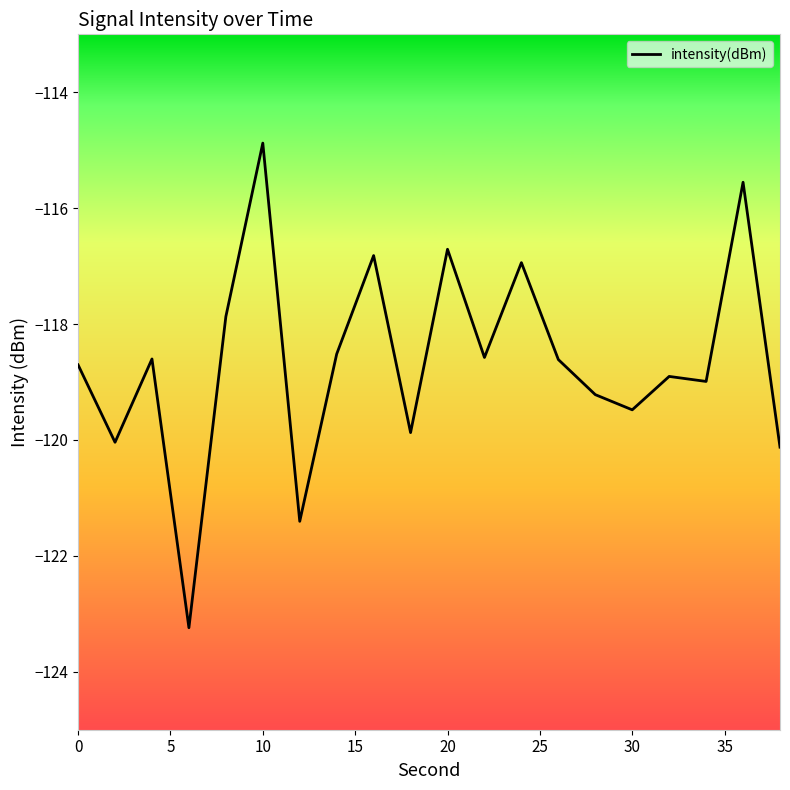

Reading left to right, what are all the values shown in this chart?

-118.7	-120.0	-118.6	-123.2	-117.9	-114.9	-121.4	-118.5	-116.8	-119.9	-116.7	-118.6	-116.9	-118.6	-119.2	-119.5	-118.9	-119.0	-115.6	-120.1